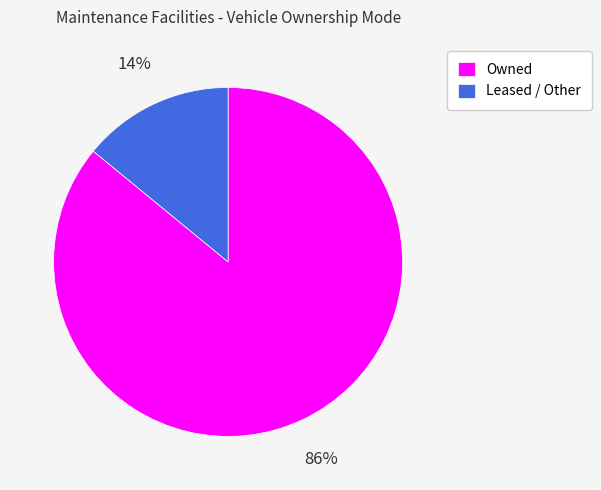

Does any single category account for the majority?

Yes